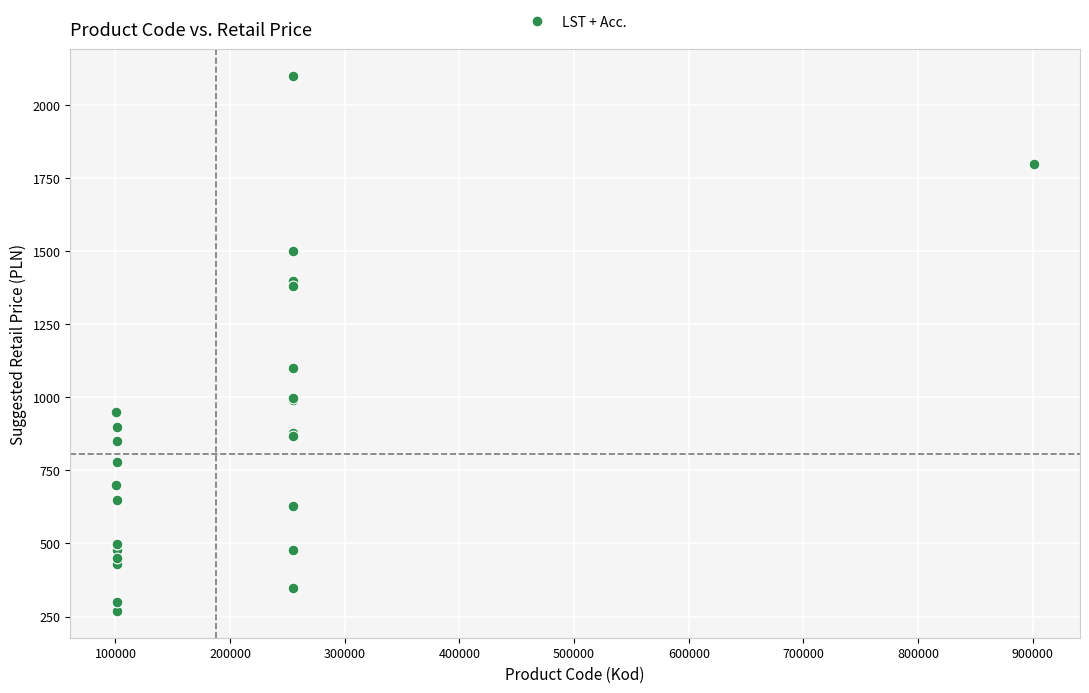

What Y value in the scatter plot is closest to 1184?

1099